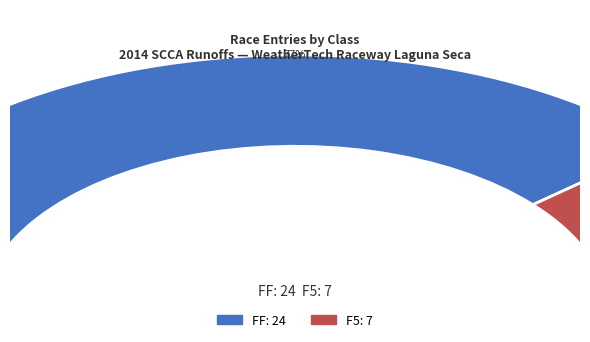

Is F5 the majority of the pie?

No